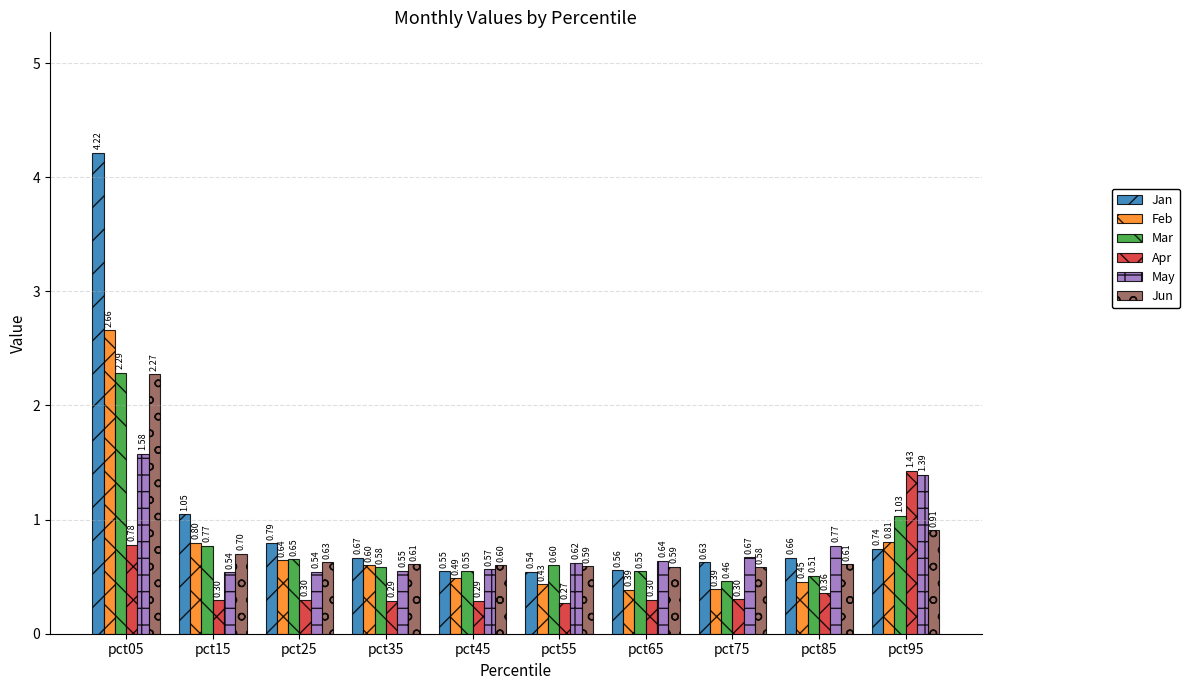

List the series in order of their peak value, lowest first.

Apr, May, Jun, Mar, Feb, Jan